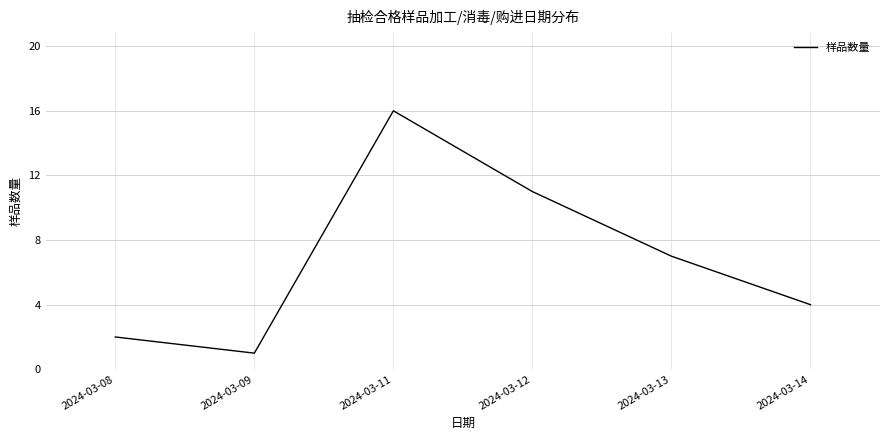

Which has a higher value, 2024-03-14 or 2024-03-12?

2024-03-12